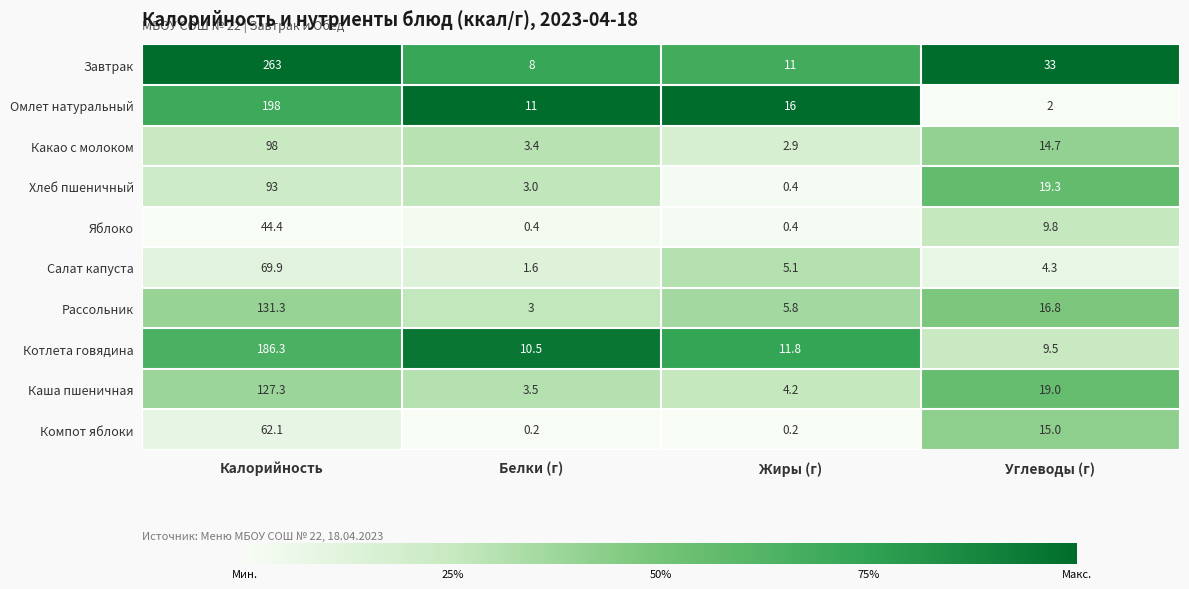

What is the total value across all series at Углеводы (г)?

143.4